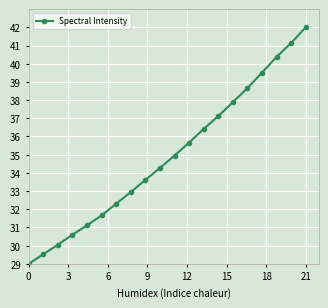

True or false: there are more than 2 points higher than both neighbors.

False